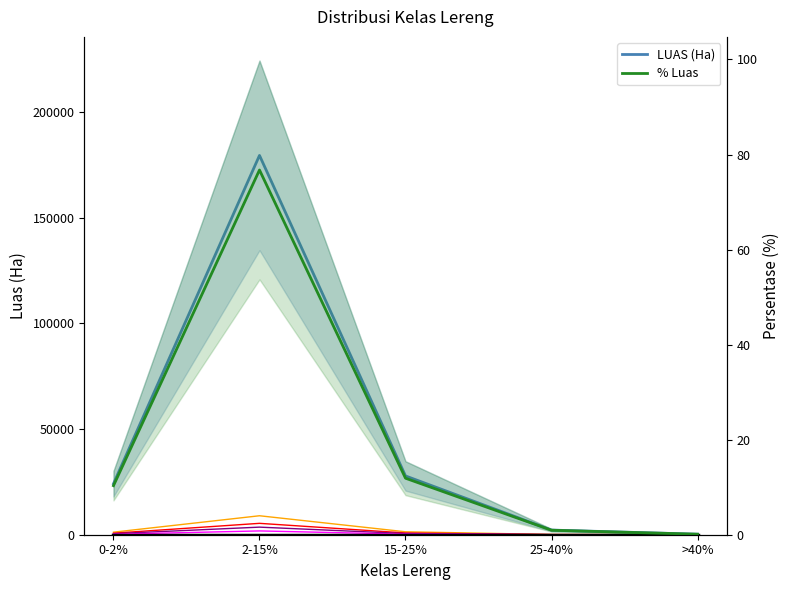

Does the chart have visible grid lines?

No